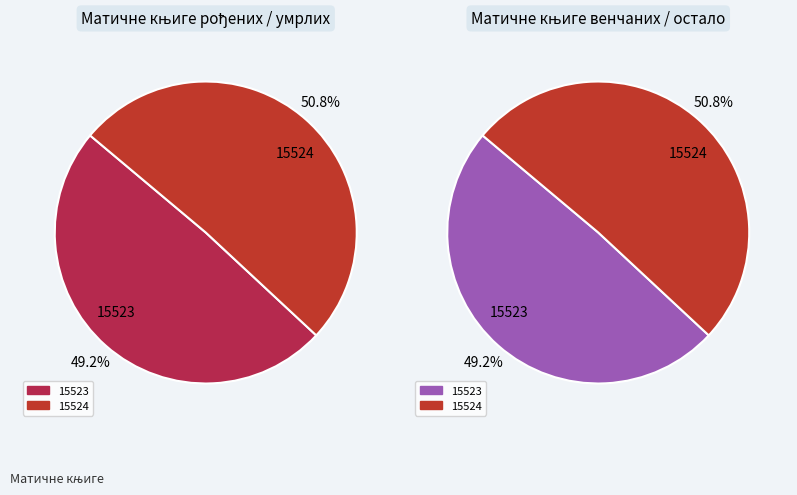

True or false: 15524 accounts for 51% of the total.

True